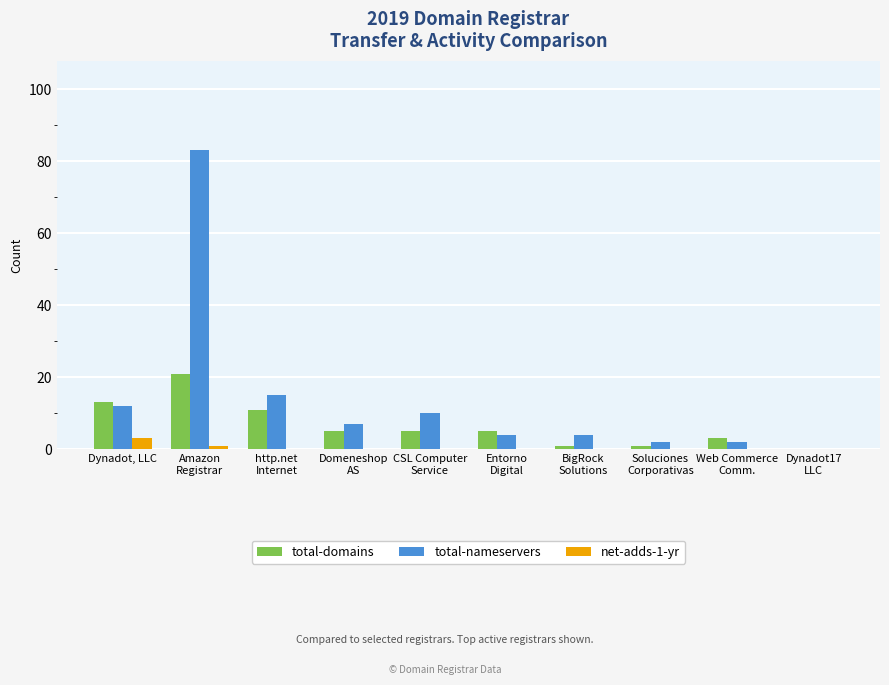

Which series has the largest total across all categories?

total-nameservers